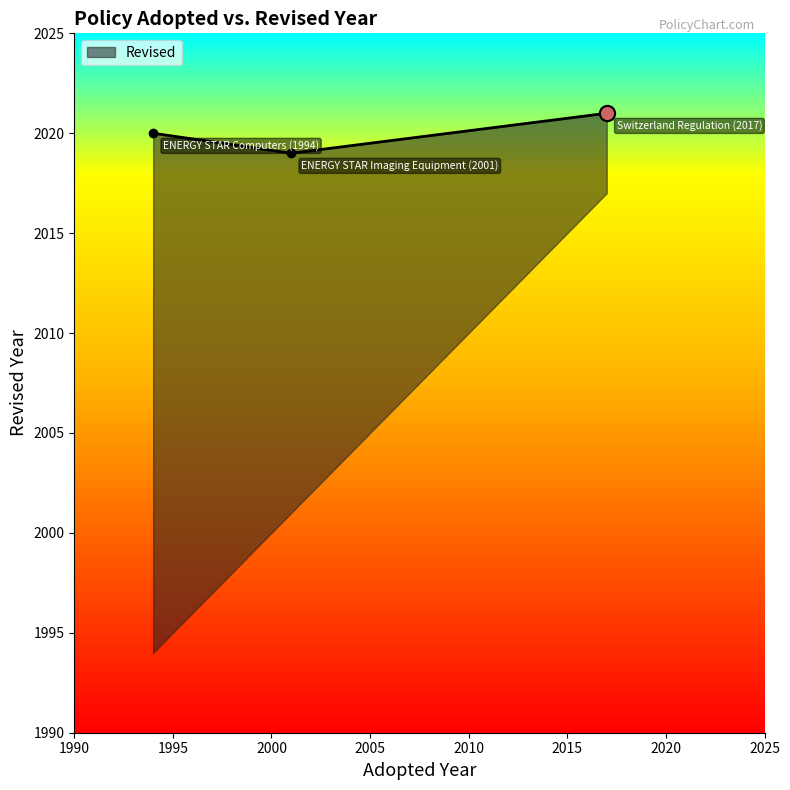

Which has a higher value, ENERGY STAR Imaging Equipment (2001) or Switzerland Regulation (2017)?

Switzerland Regulation (2017)